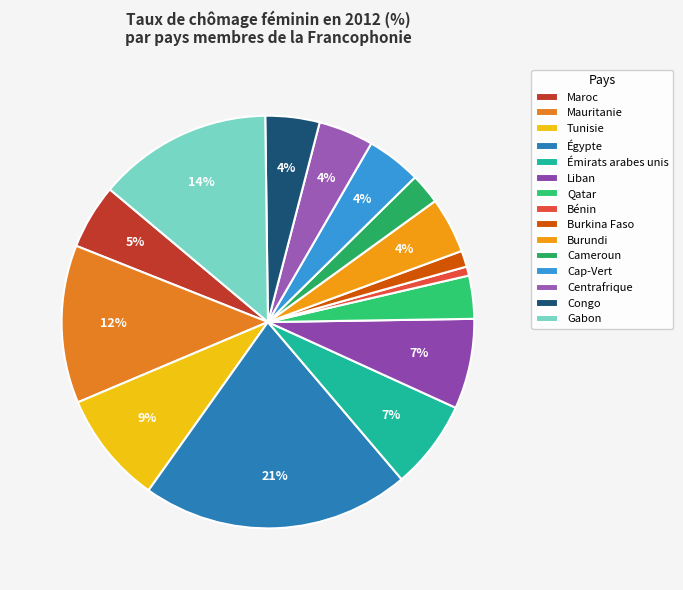

Which category has the biggest portion of the pie?

Égypte